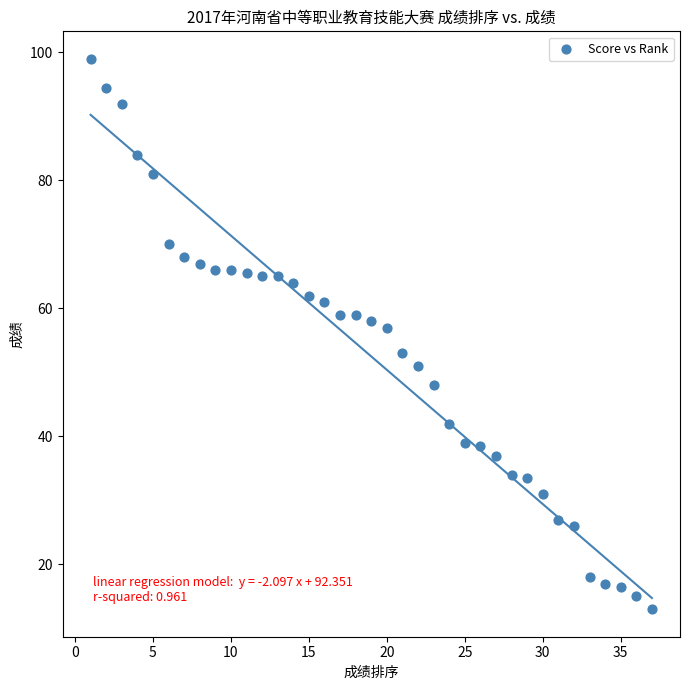

What is the range of Y values (max minus min)?

86.0